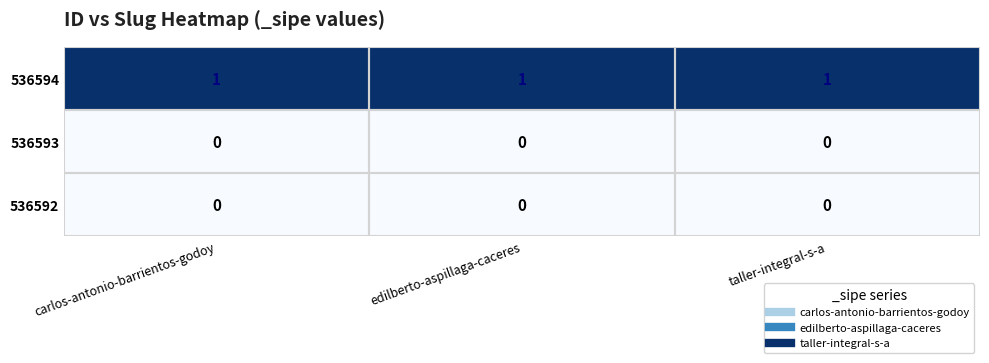

Which series has the largest total across all categories?

536594